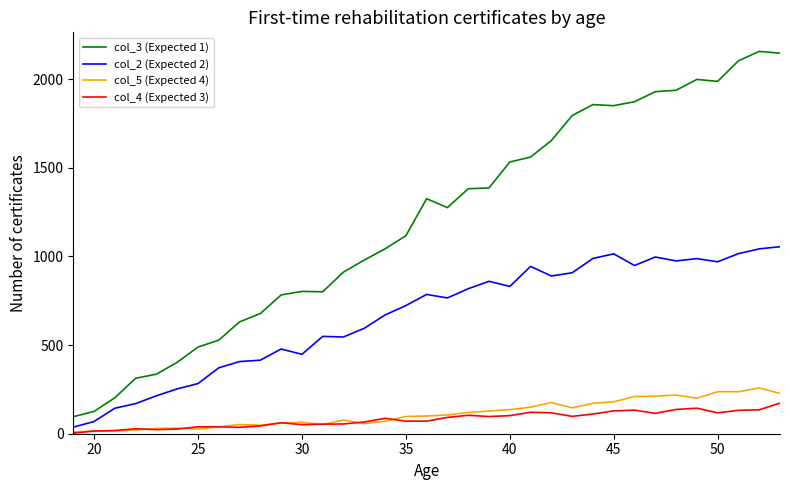

Which series has the widest spread of values?

col_3 (Expected 1)